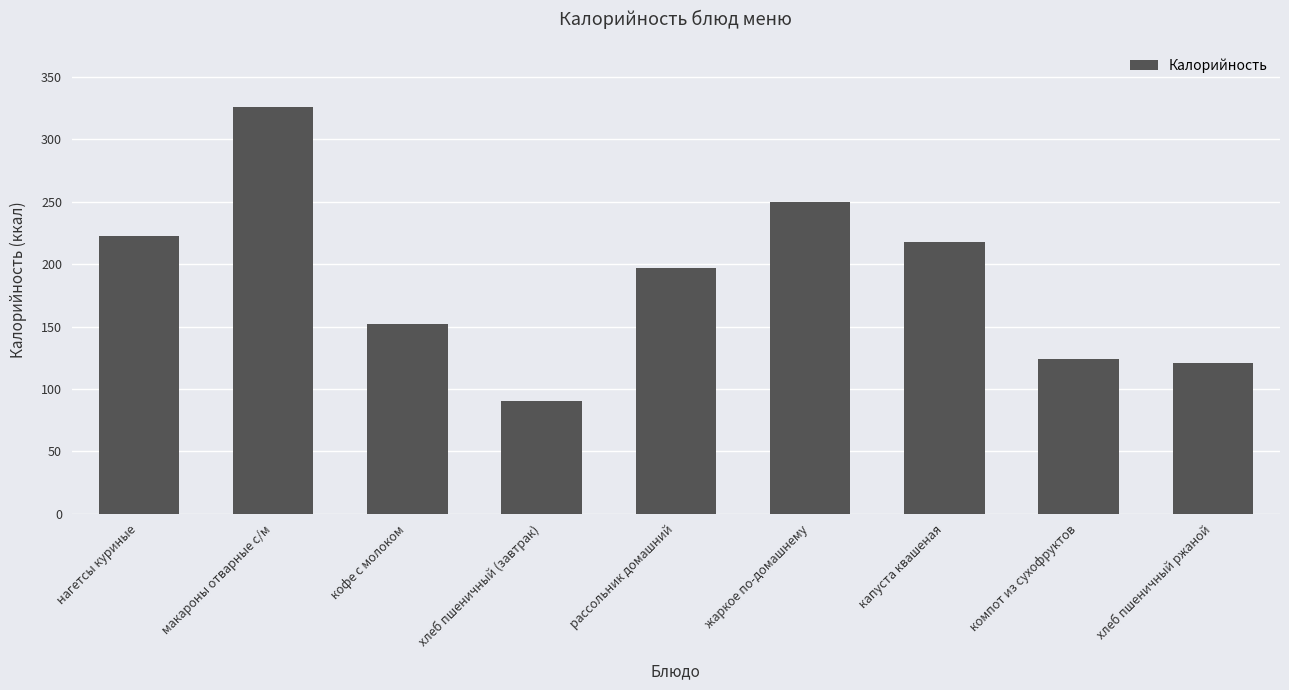

How many data points are less than 197?

4